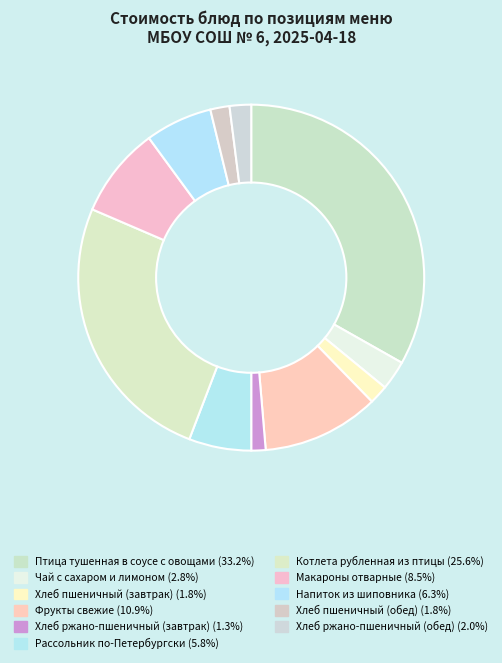

Count the number of slices in the pie.

11